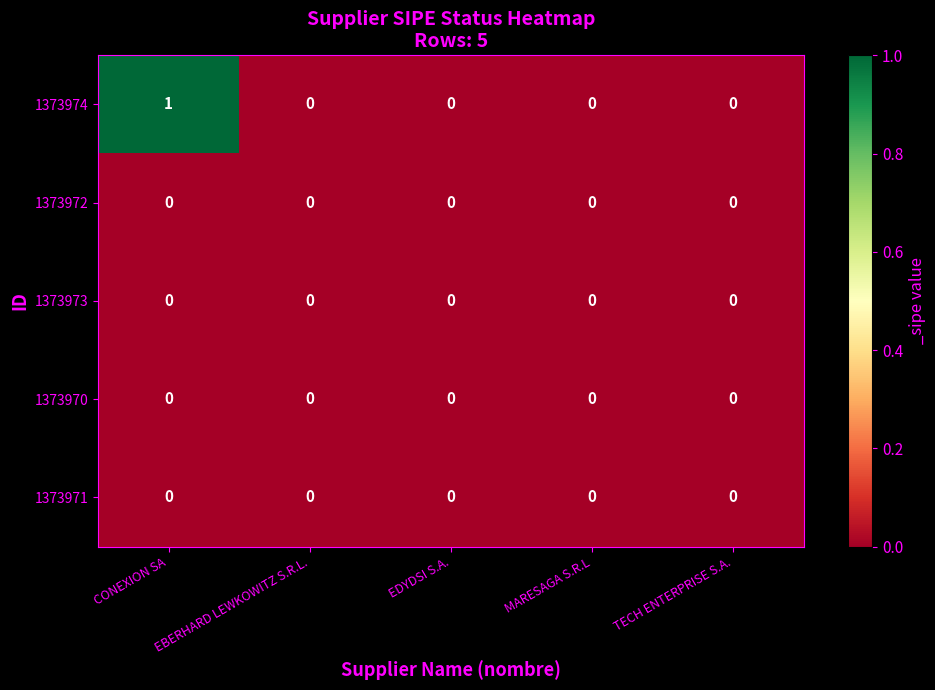

Which series has the largest range (max minus min)?

1373974